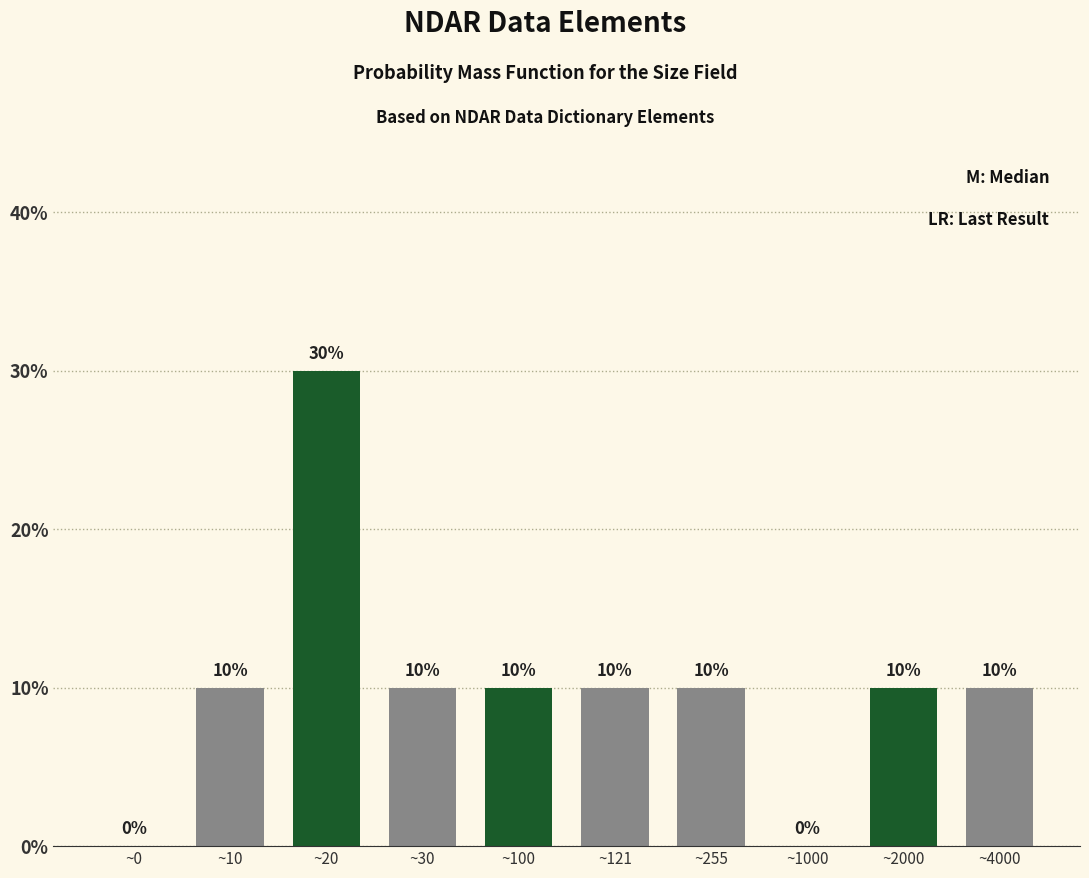

Reading left to right, transcribe all the data shown in this chart.

~0=0	~10=10	~20=30	~30=10	~100=10	~121=10	~255=10	~1000=0	~2000=10	~4000=10